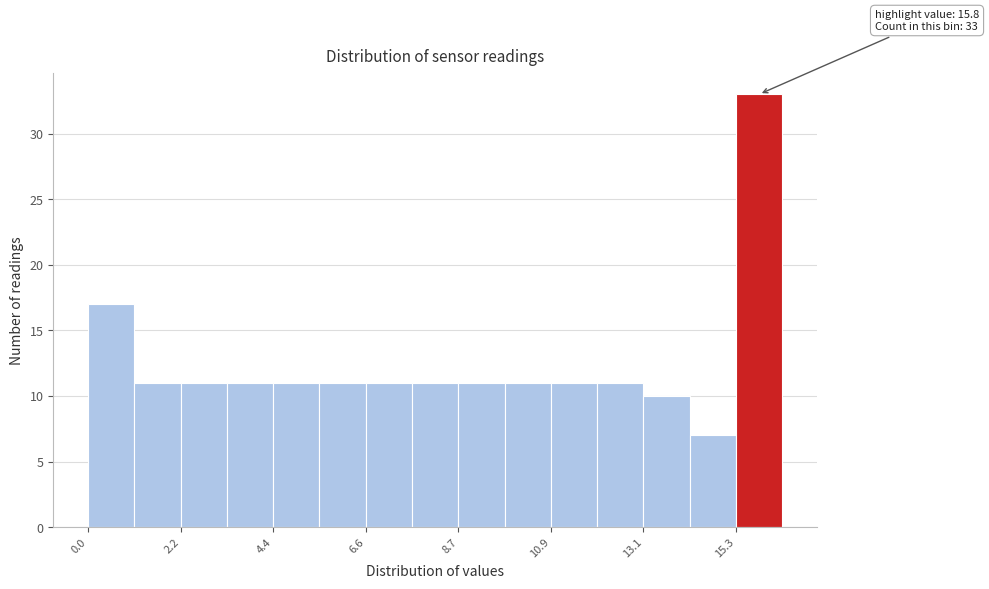

Read against the x-axis, roughly where is the centre of the tallest bar?

16.0